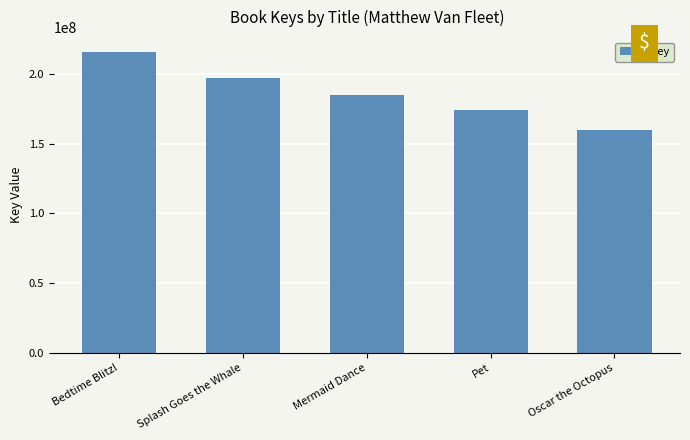

What is the label of the 3rd bar from the right?

Mermaid Dance